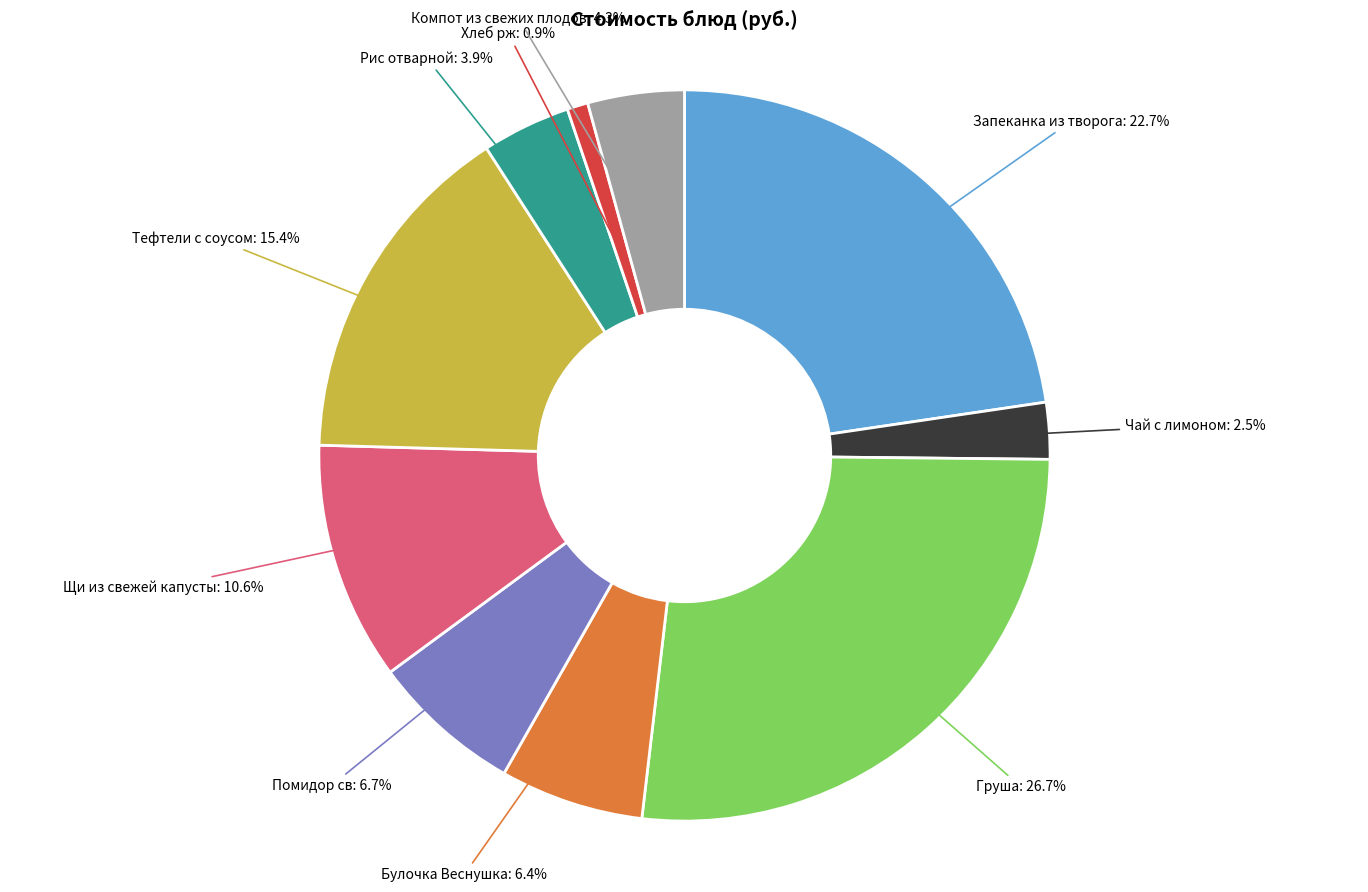

The Помидор св slice represents 7% of the pie. True or false?

True